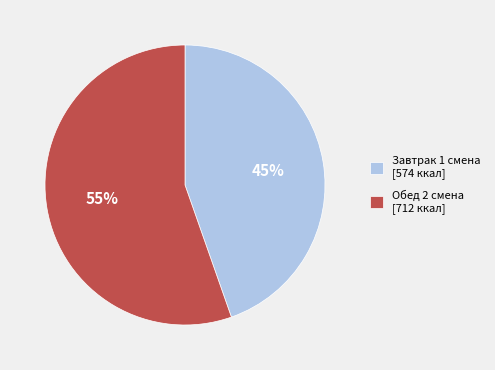

True or false: Завтрак 1 смена [574 ккал] accounts for 45% of the total.

True